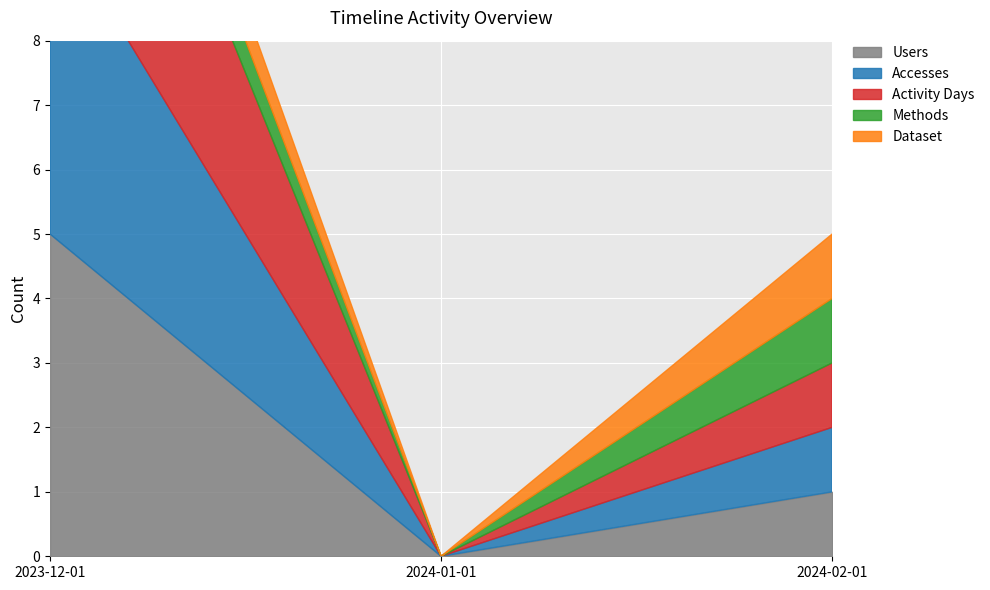

The Accesses series shows 1 at 2024-02-01. True or false?

False